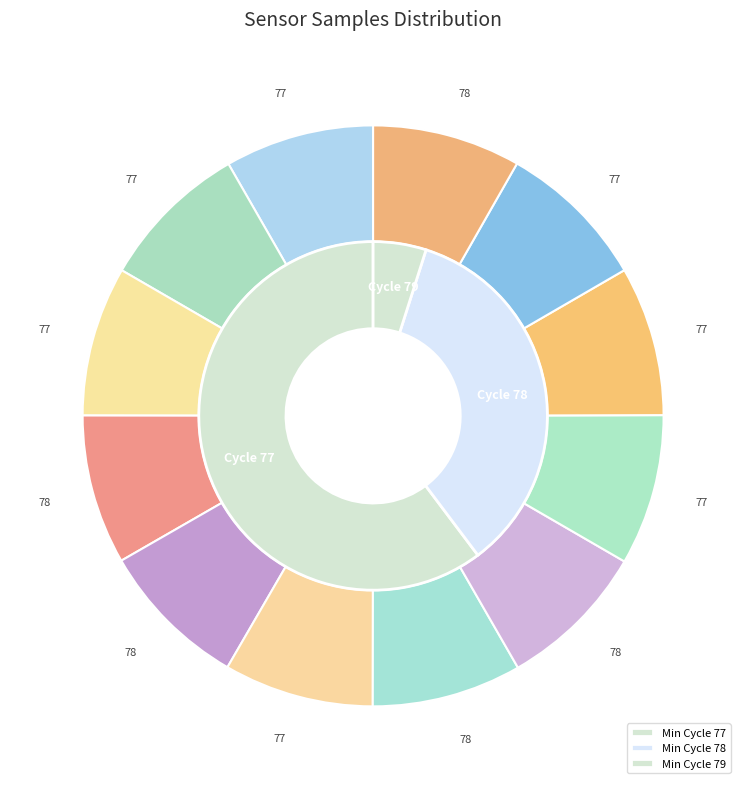

What is the largest slice in the pie chart?

77